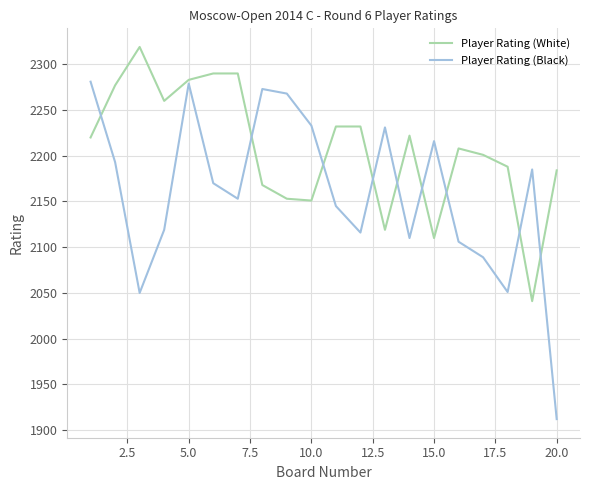

What is the highest value of the Player Rating (Black) series?

2281